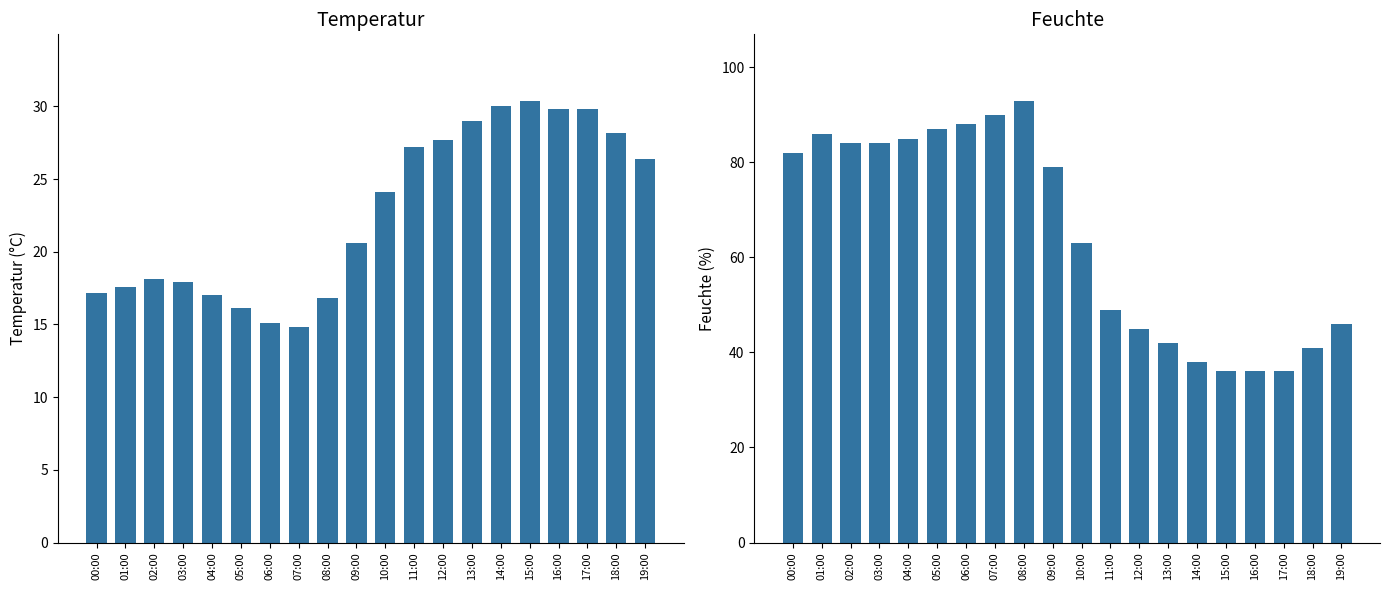

Rank the categories by Feuchte value from lowest to highest.

15:00, 16:00, 17:00, 14:00, 18:00, 13:00, 12:00, 19:00, 11:00, 10:00, 09:00, 00:00, 02:00, 03:00, 04:00, 01:00, 05:00, 06:00, 07:00, 08:00